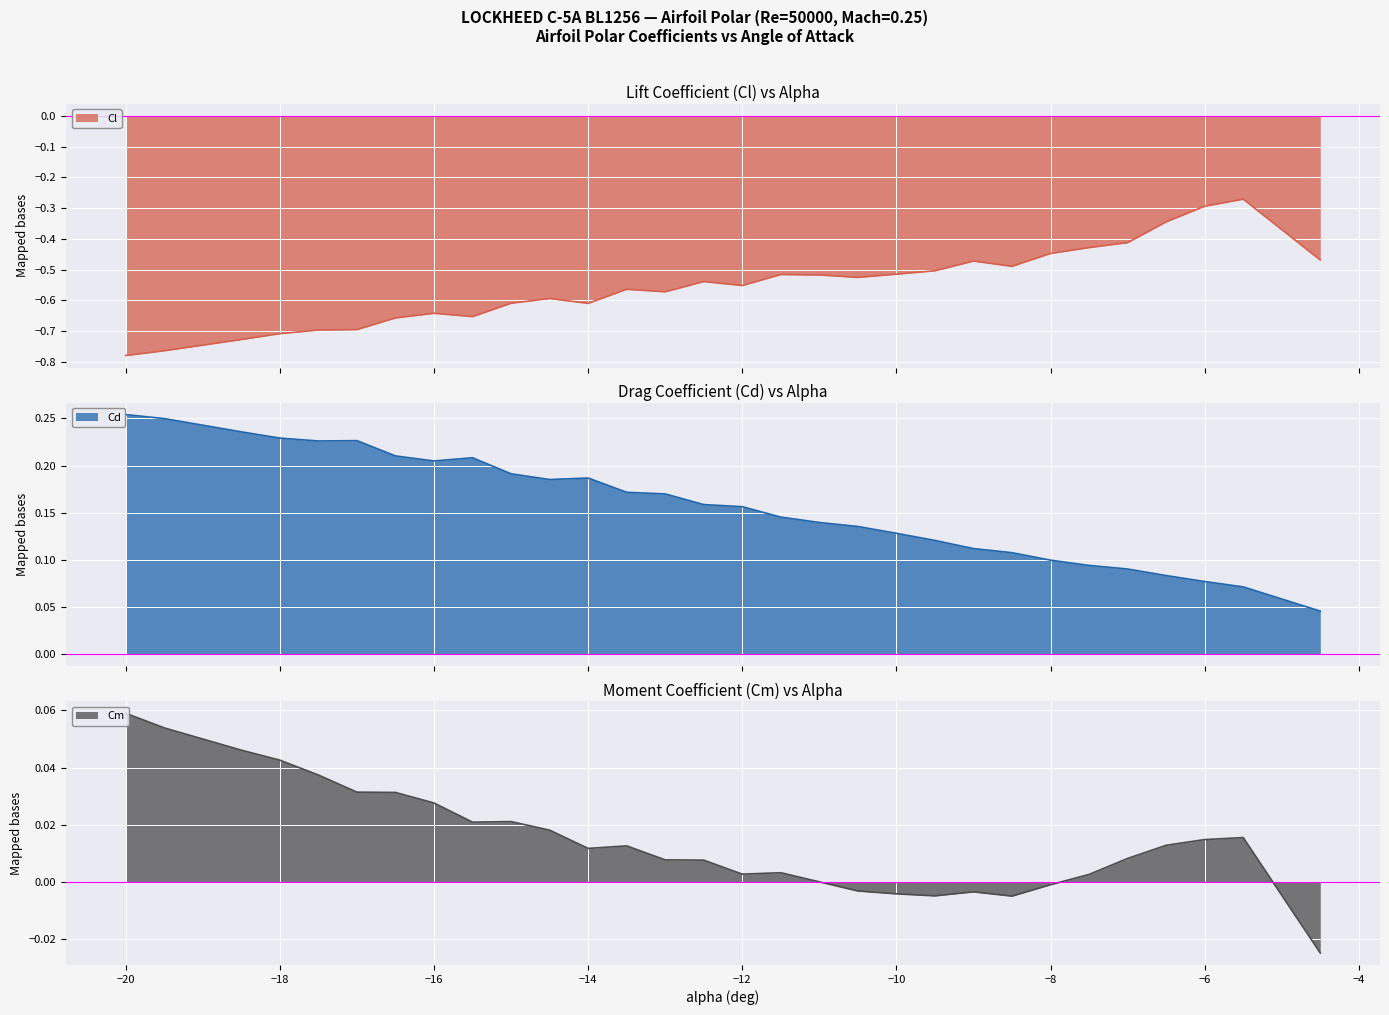

In Cd, how many points are higher than both neighbors (excluding endpoints)?

3